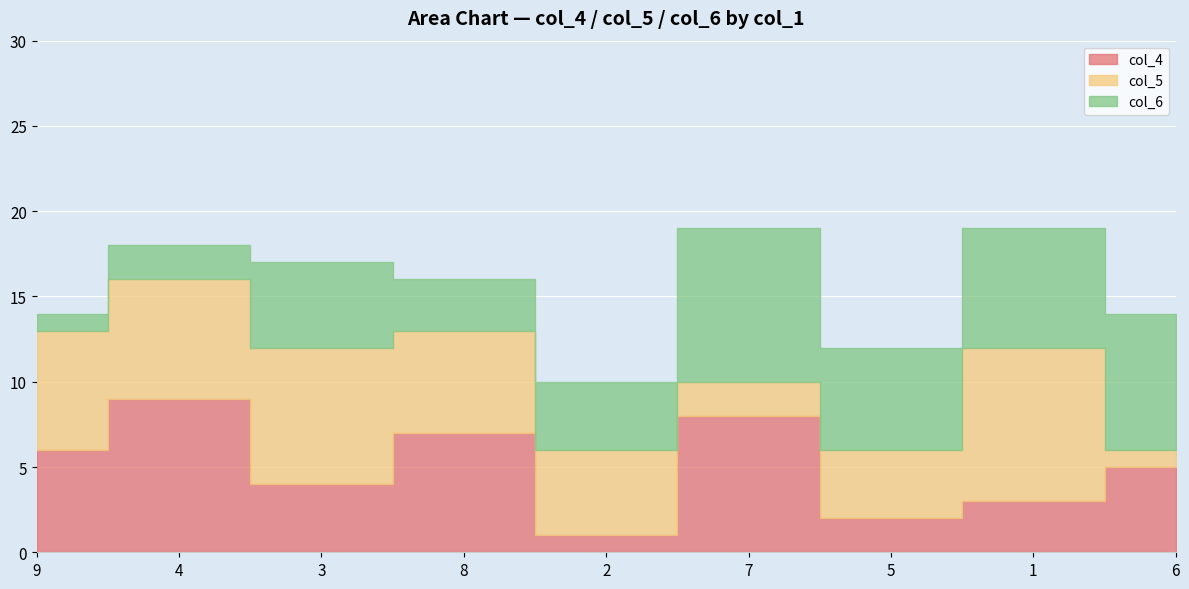

The col_4 series shows 4 at 3. True or false?

True